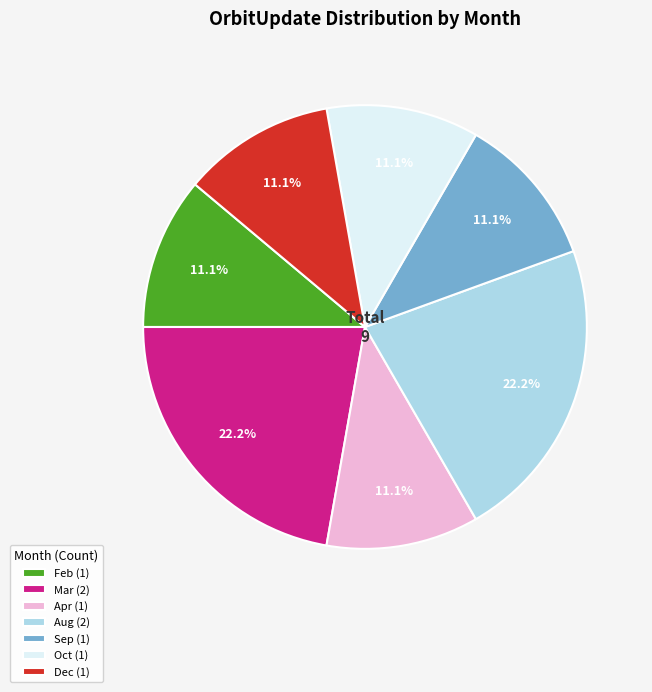

Does any single category account for the majority?

No